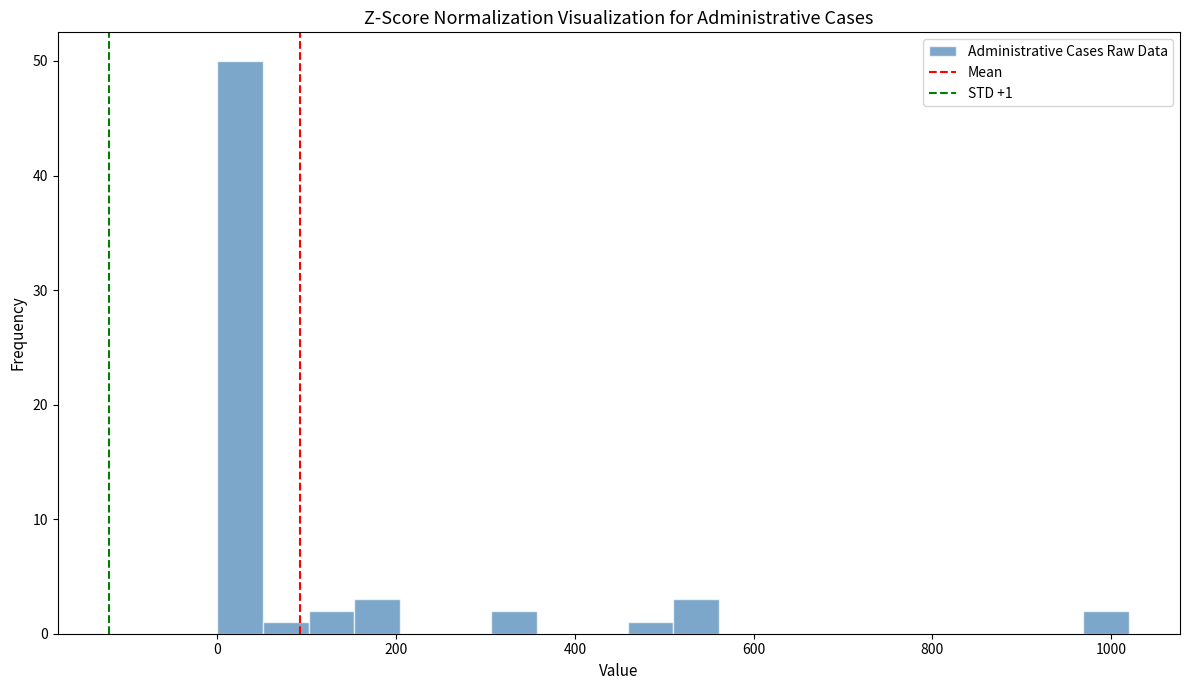

Read against the x-axis, roughly where is the centre of the tallest bar?

20